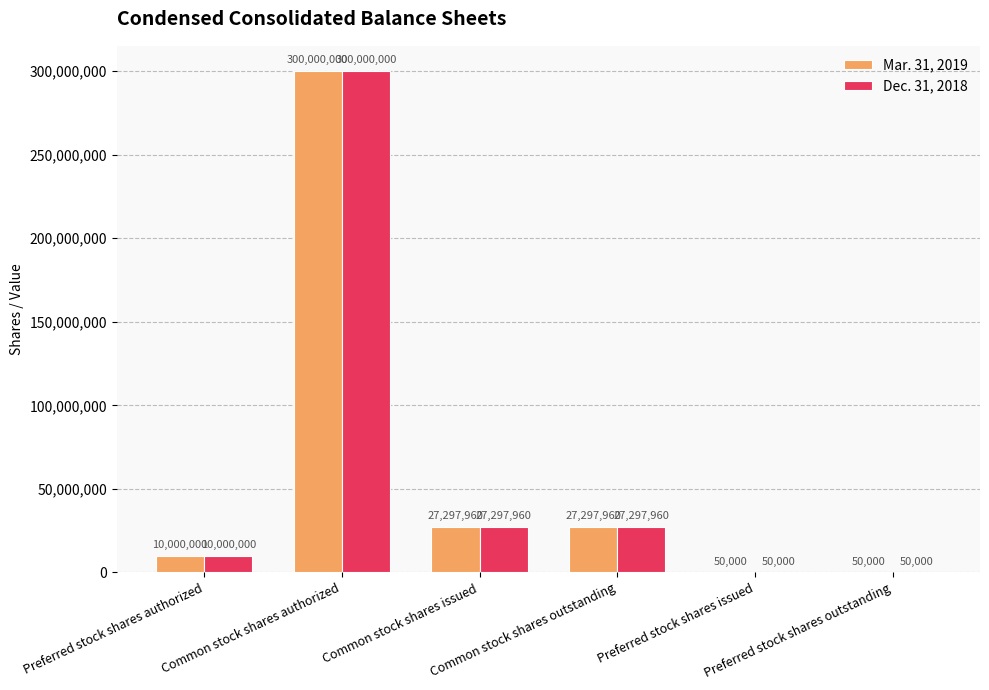

What is the maximum value shown in the chart?

300000000